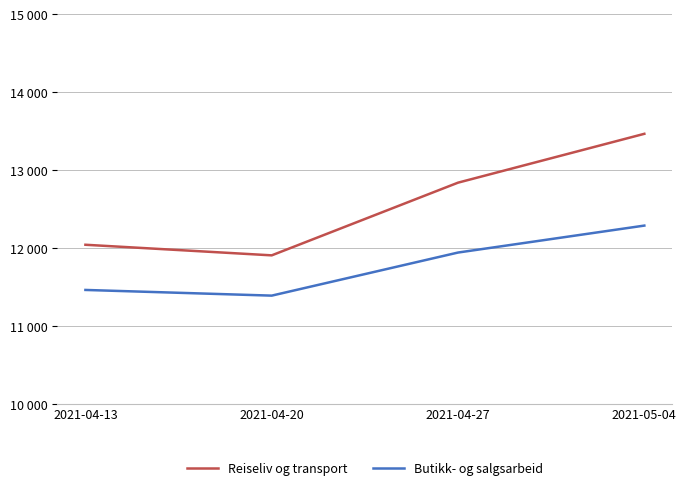

At which category is the sum across all series the highest?

2021-05-04